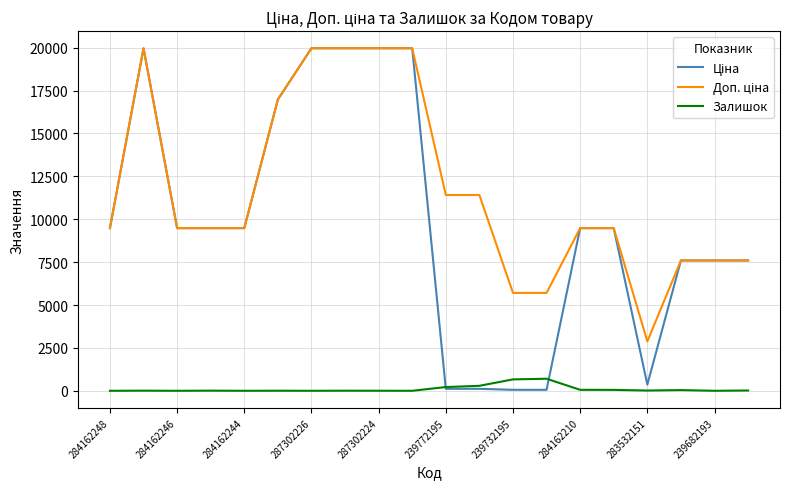

What is the maximum value shown in the chart?

19964.2